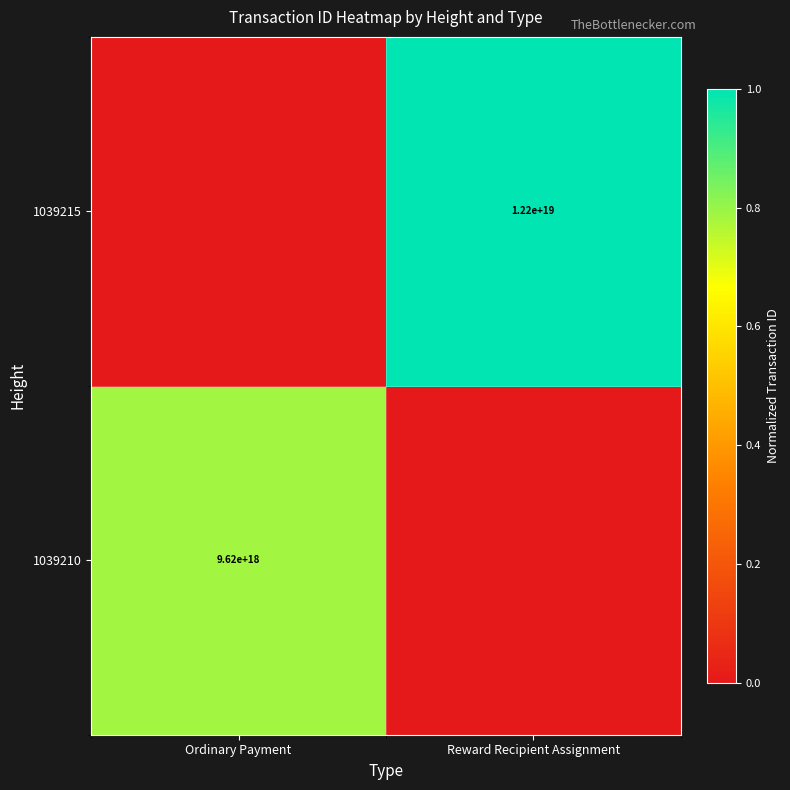

Between Reward Recipient Assignment and Ordinary Payment, which is larger?

Ordinary Payment